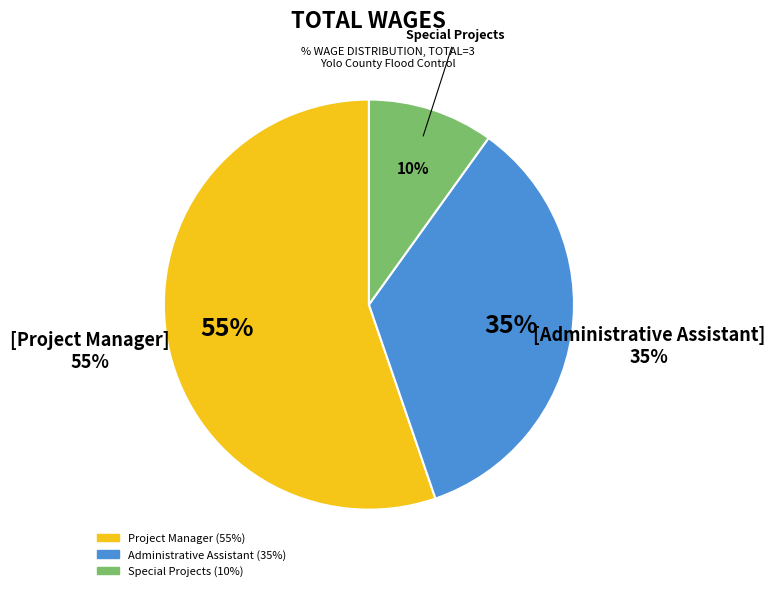

Does Project Manager account for over 50% of the chart?

Yes